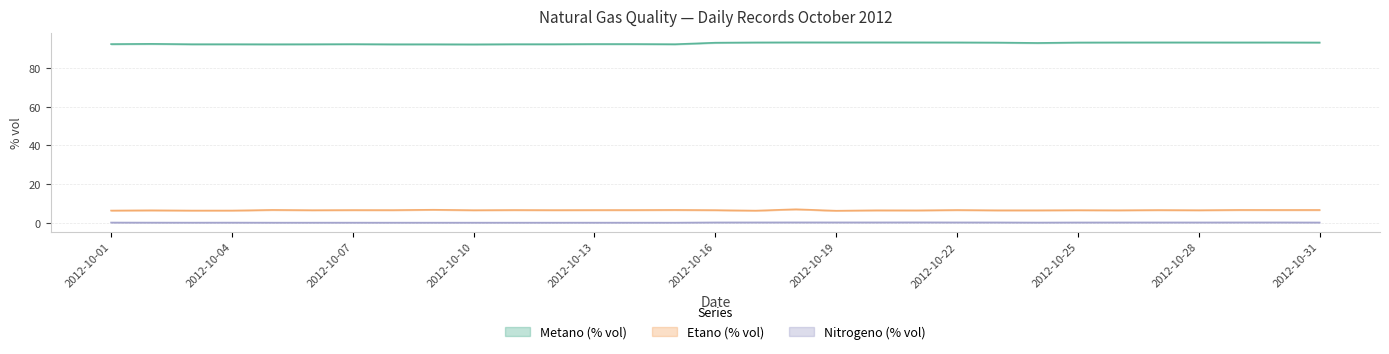

True or false: Etano (% vol) and Nitrogeno (% vol) cross at least once.

False